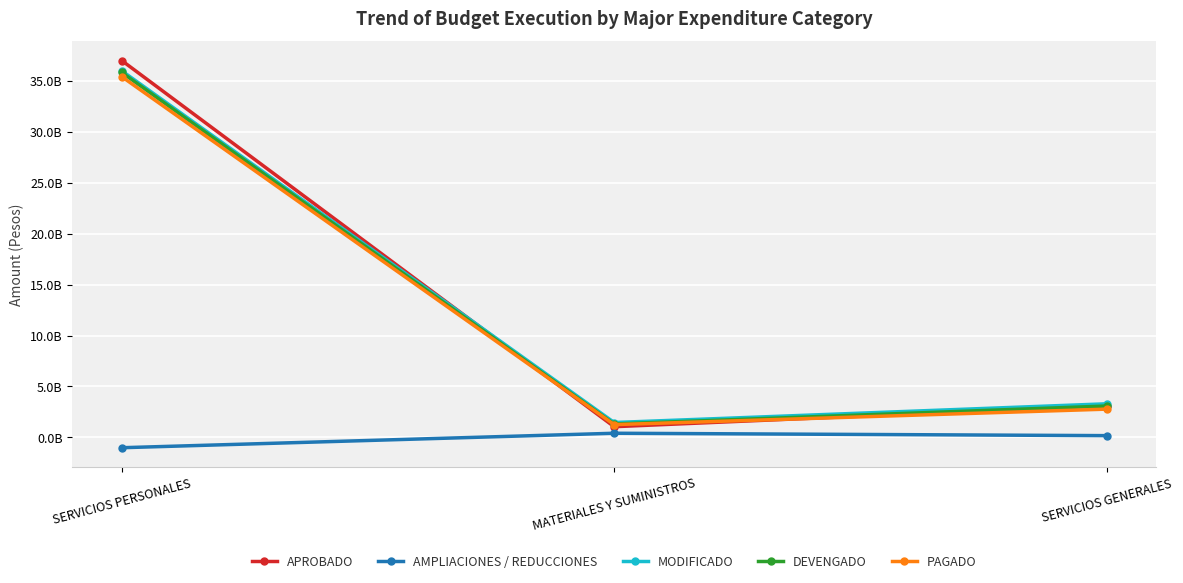

Which series has the widest spread of values?

APROBADO